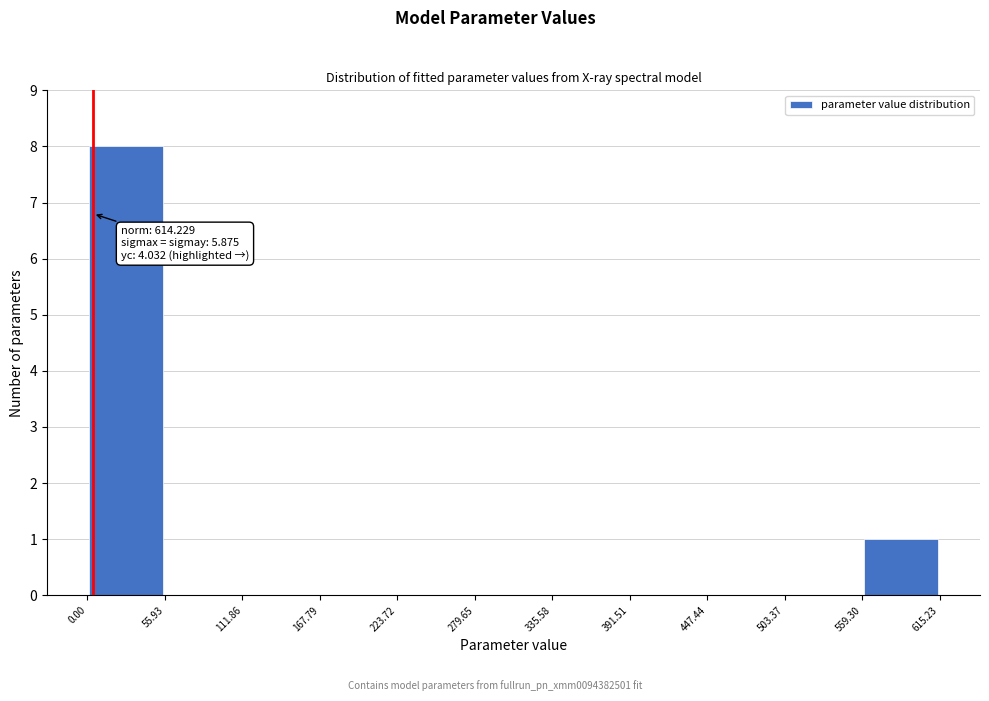

Over which range of the x-axis is the bar tallest?

0.00 to 55.93